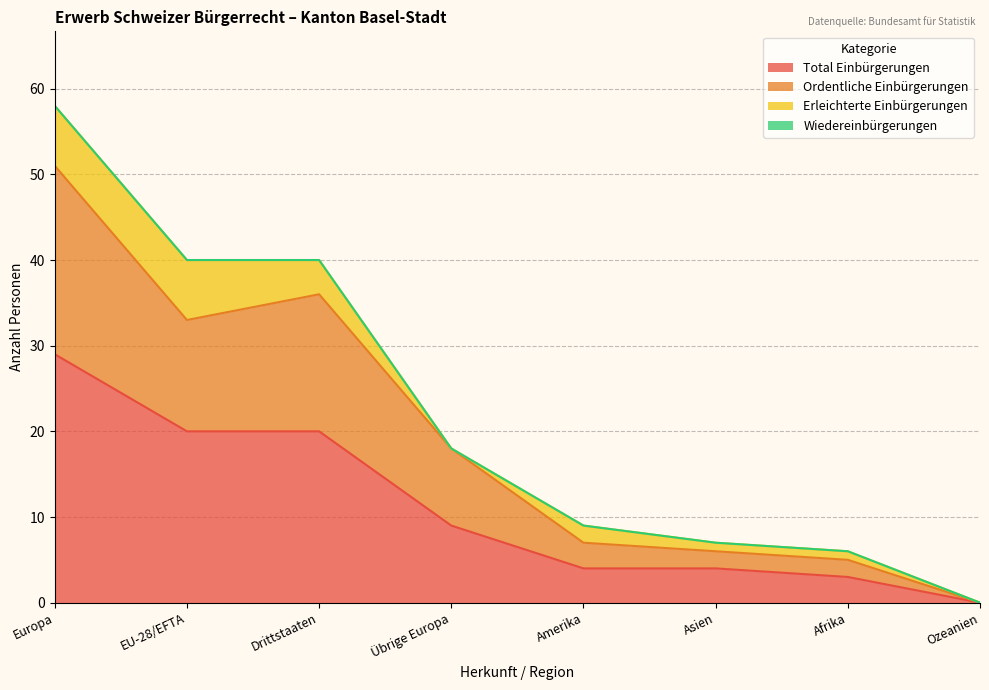

The Total Einbürgerungen series shows 9 at Übrige Europa. True or false?

True